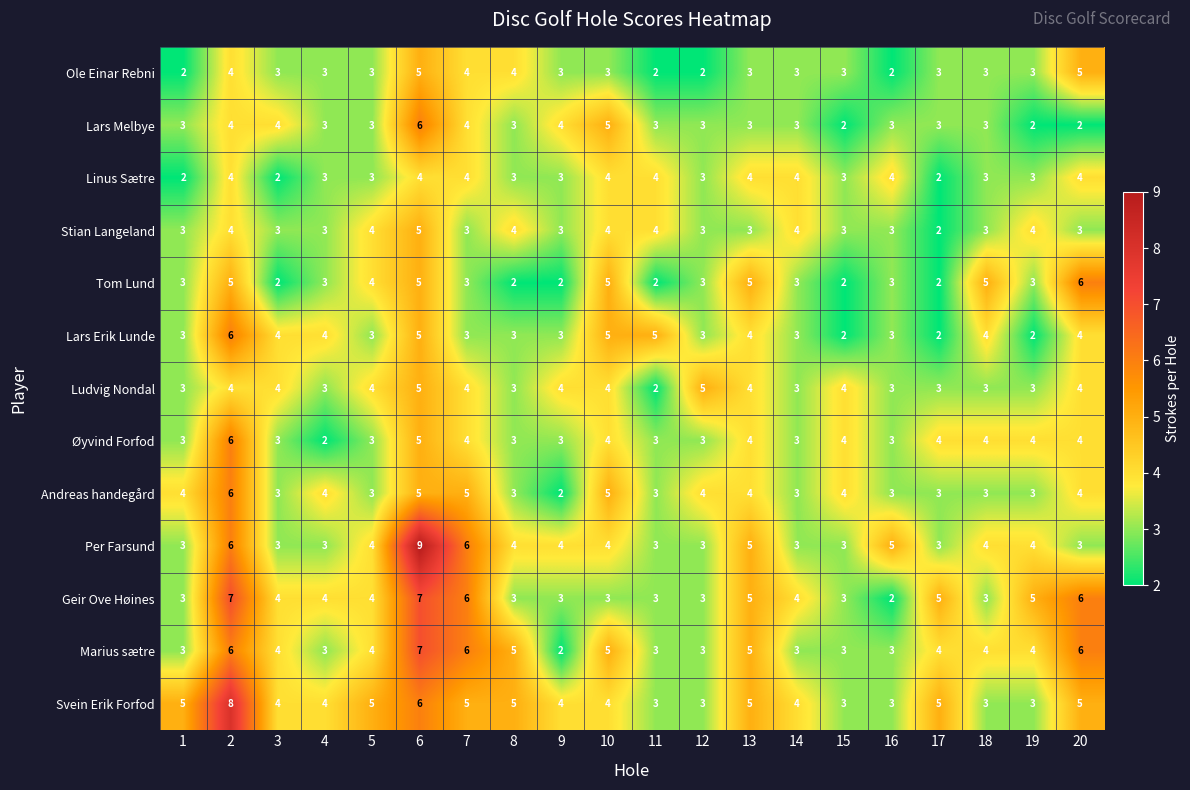

Count the Per Farsund values in the range 3 to 5.

17